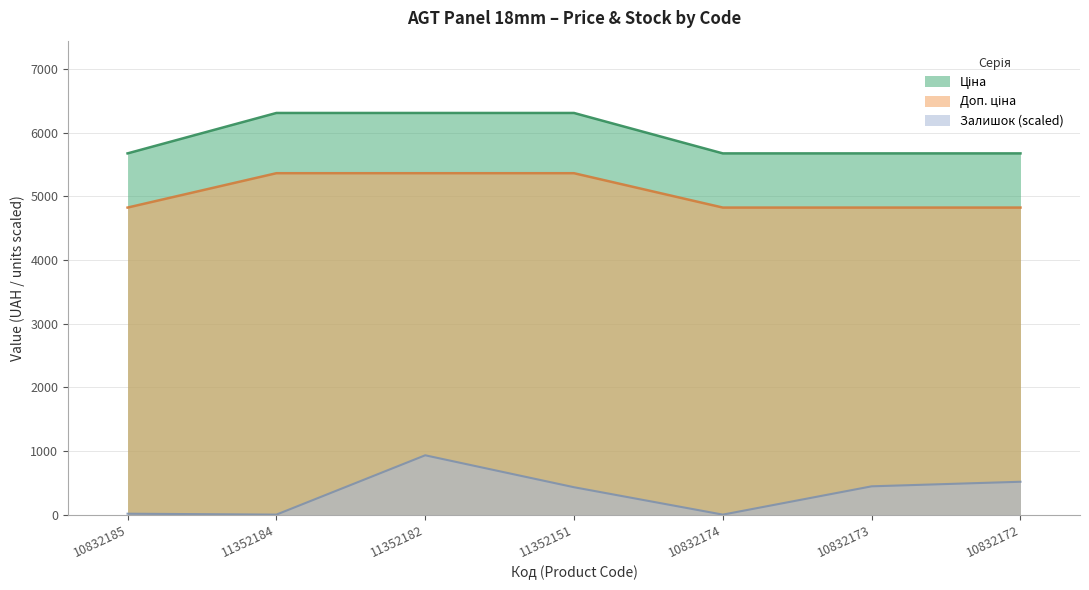

Count the number of data series in this chart.

3